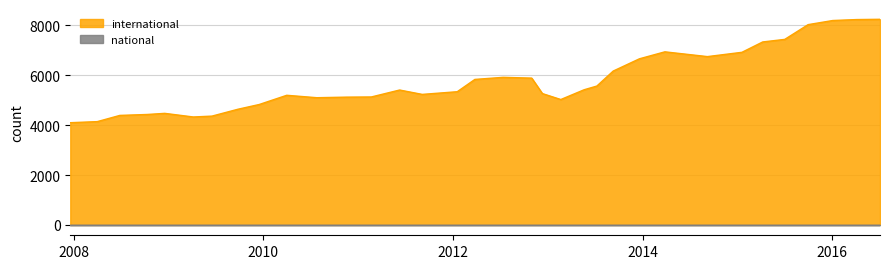

What is the difference between the highest and lowest values at 20?

4328